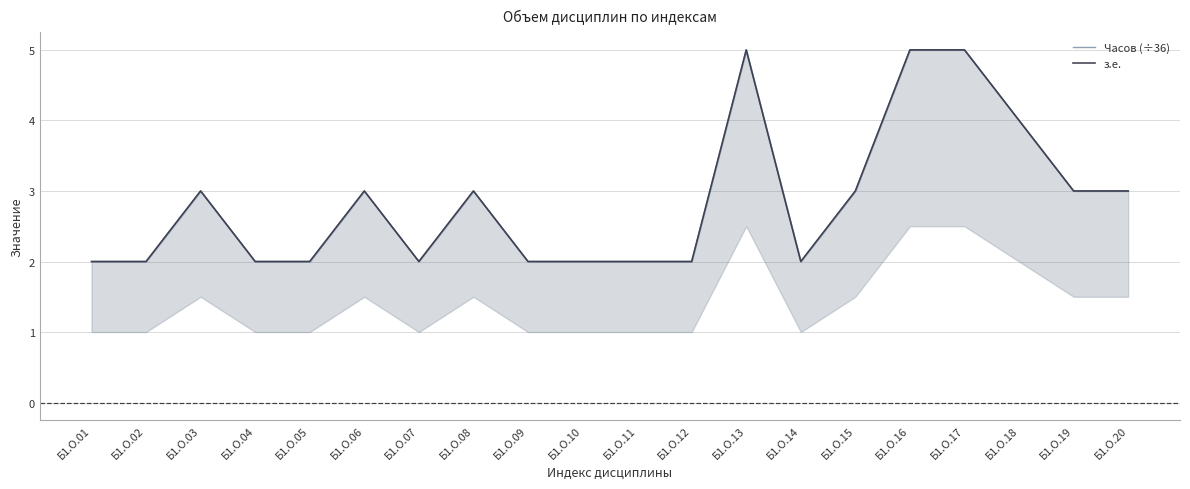

How many lines are shown in the chart?

2